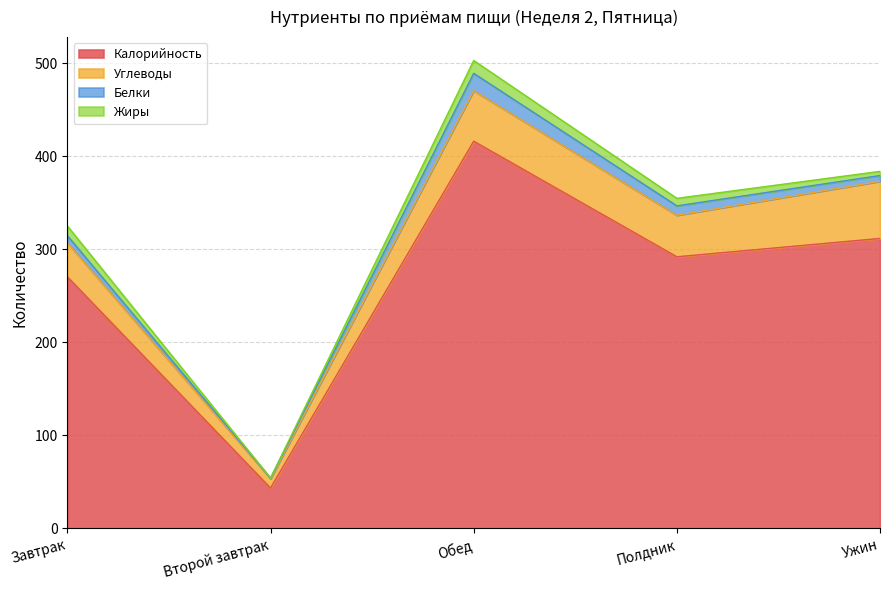

What position from the left is Завтрак?

1